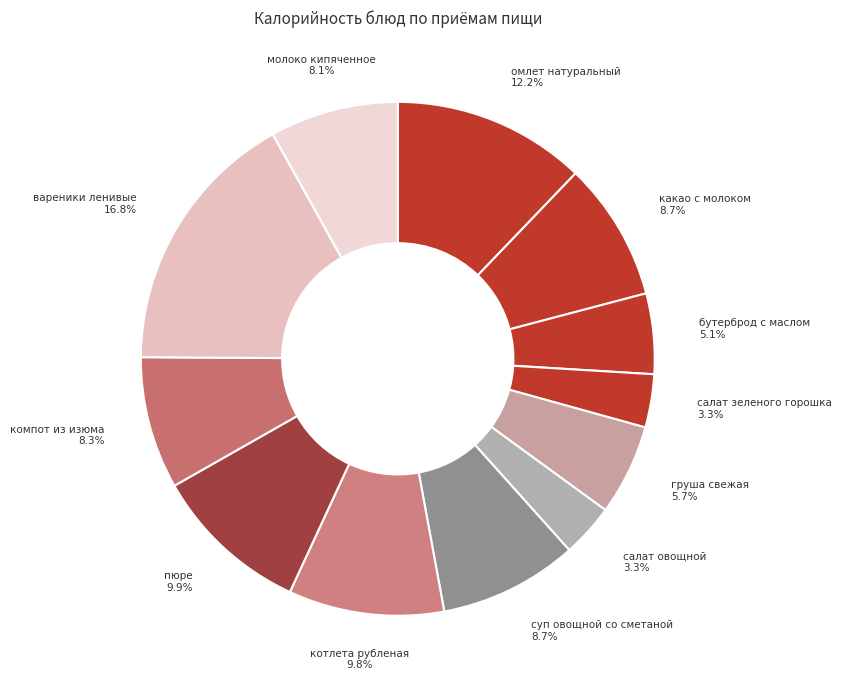

Combined, what portion of the pie is компот из изюма and бутерброд с маслом?

13.4%